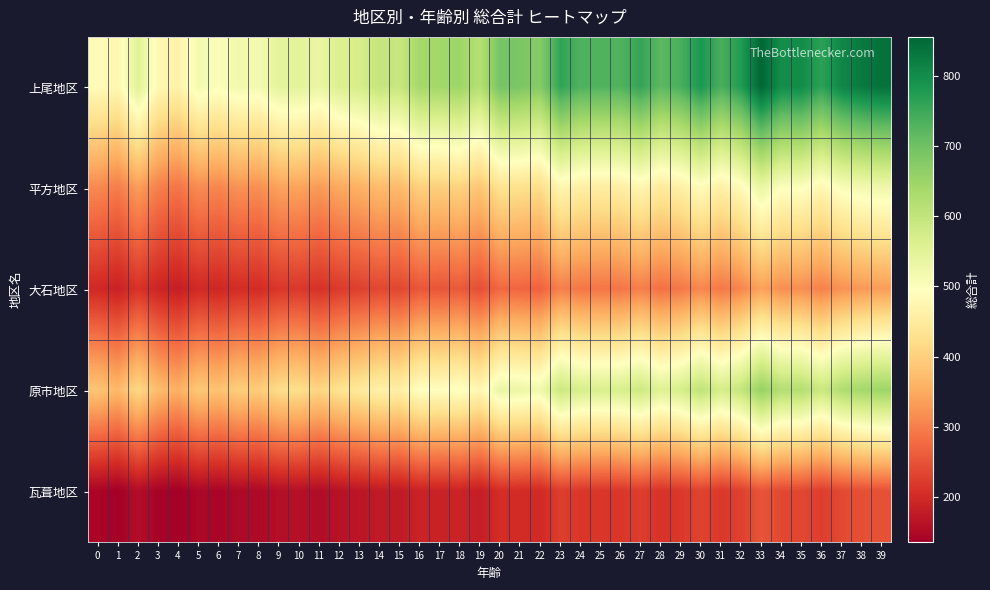

Rank the series by their maximum value, from lowest to highest.

瓦葺地区, 大石地区, 平方地区, 原市地区, 上尾地区